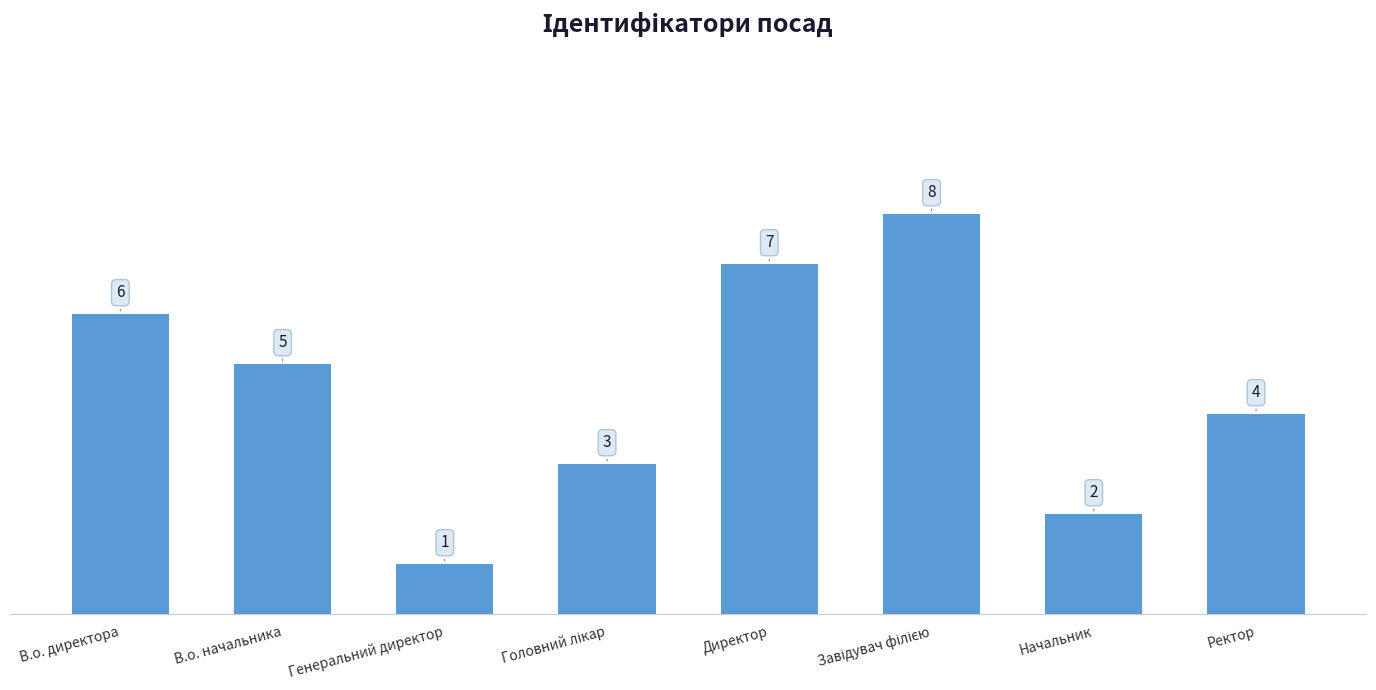

The chart shows a value of 5 at В.о. начальника. True or false?

True